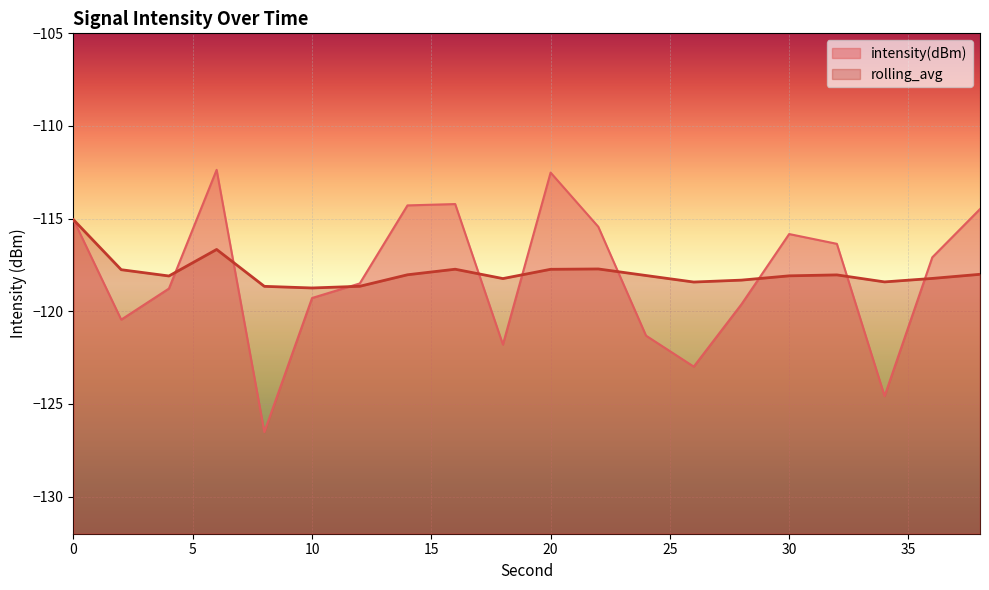

What is the value of the intensity(dBm) point at the 5th from the left?

-126.5